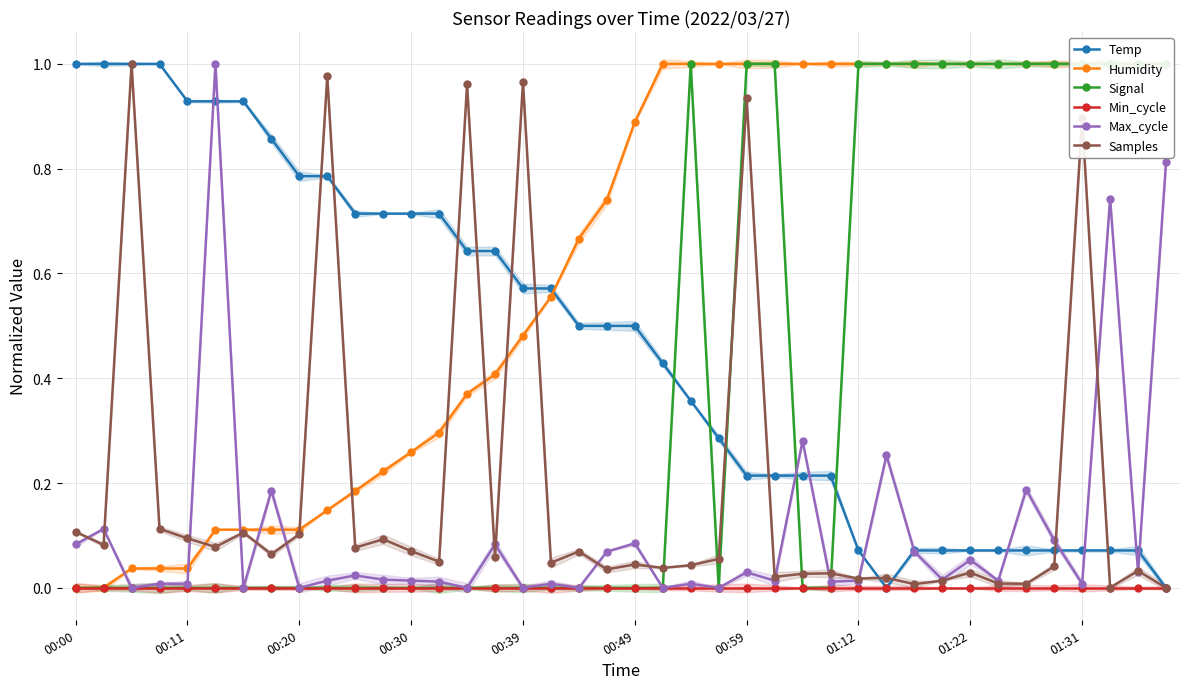

Where do Temp and Signal first cross each other?

21 and 22